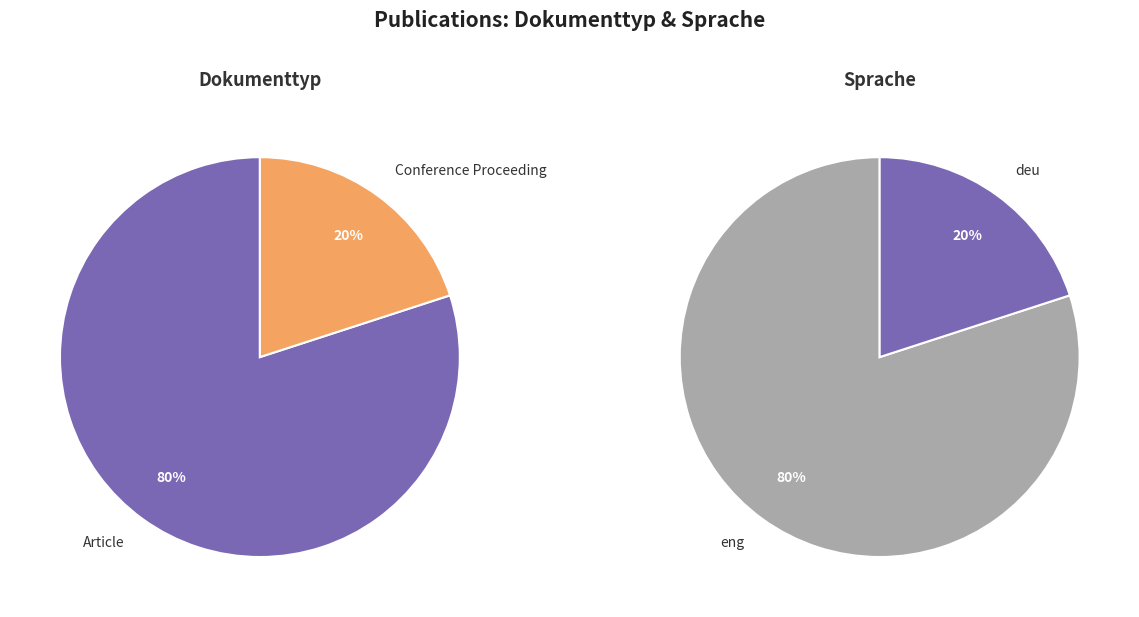

Is it true that OPUS4-3575 is 25% of the pie?

False